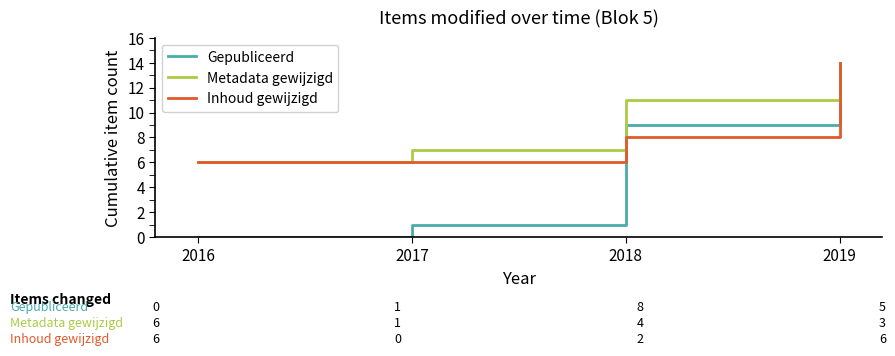

True or false: Gepubliceerd and Inhoud gewijzigd cross at least once.

True